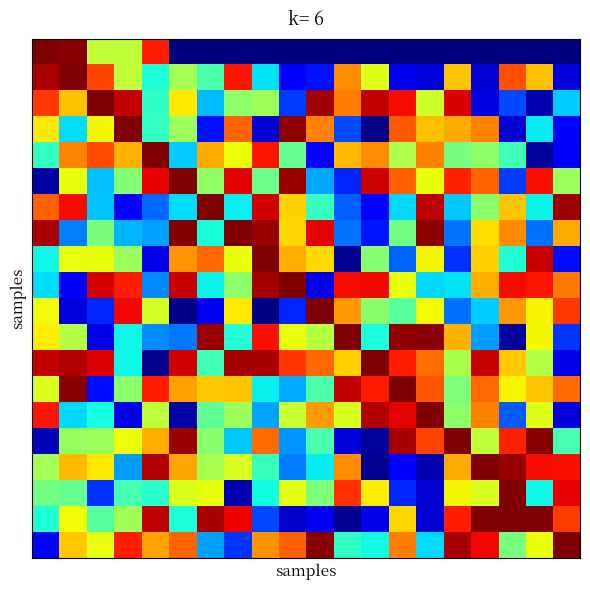

At which category is the sum across all series the highest?

1